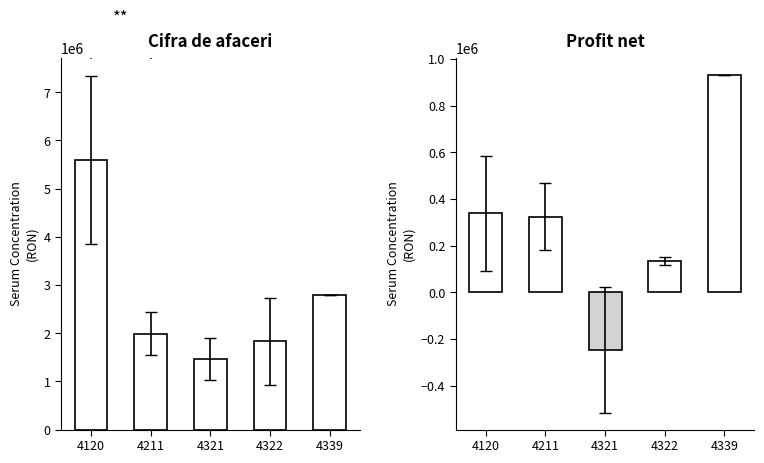

What is the average value of the Profit net series?

296340.3